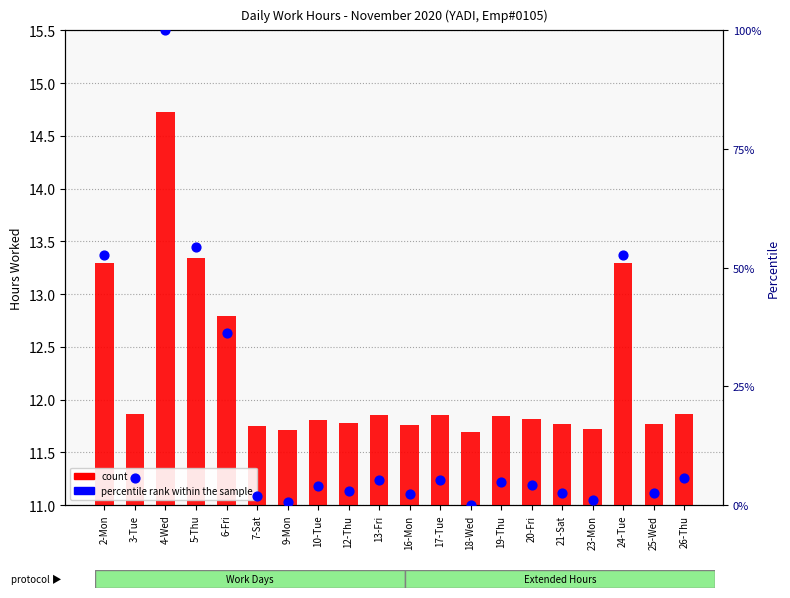

Is the value of count at 13-Fri greater than the value of percentile rank within the sample at 20-Fri?

Yes